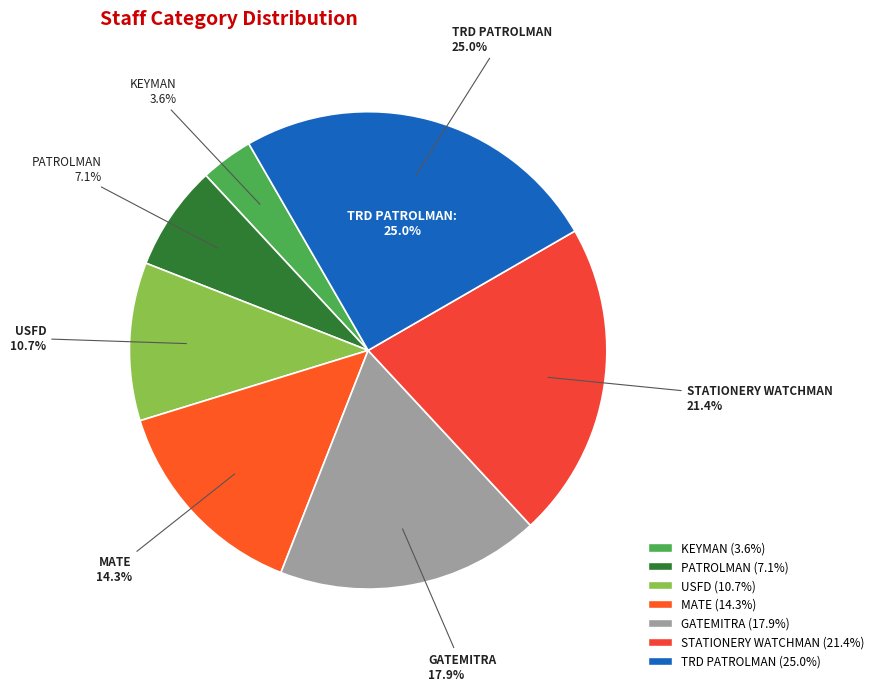

To the nearest percent, what is the difference between the largest and smallest slice percentages?

21%